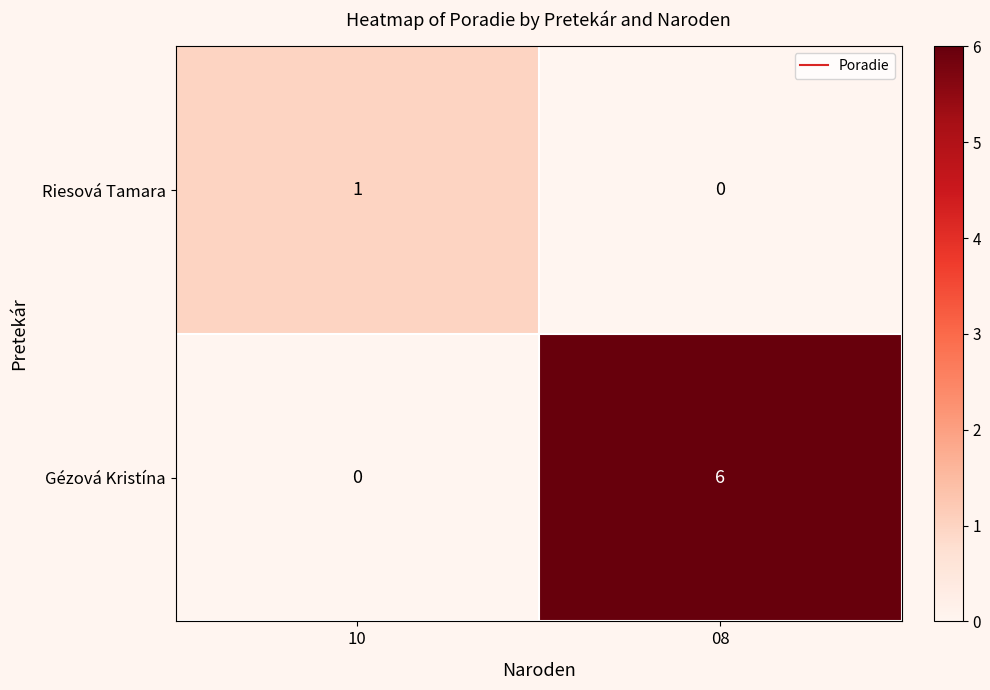

Reading right to left, list all the values displayed in this chart.

Riesová Tamara: 08=0	10=1
Gézová Kristína: 08=6	10=0